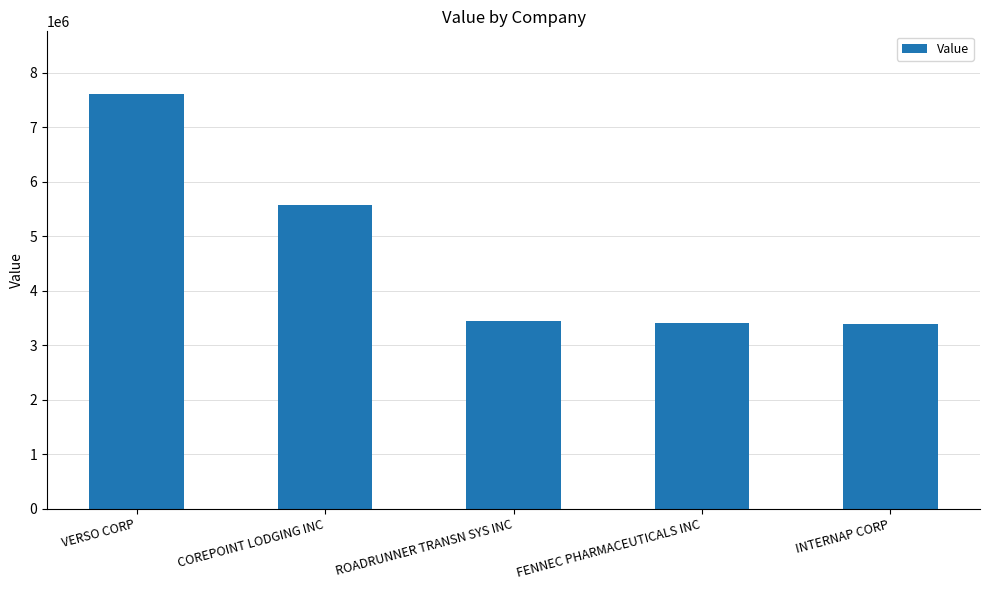

True or false: the data shows 5576000 at COREPOINT LODGING INC.

True